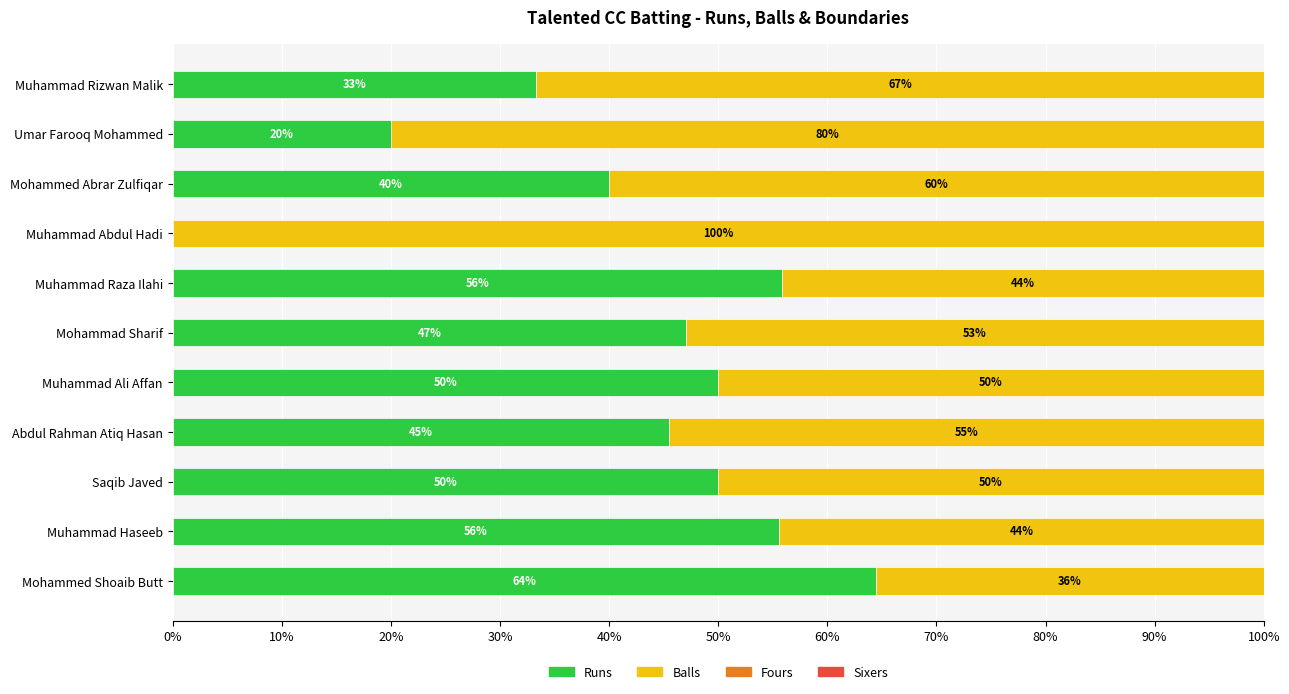

What is the total value across all series at Umar Farooq Mohammed?

100.0